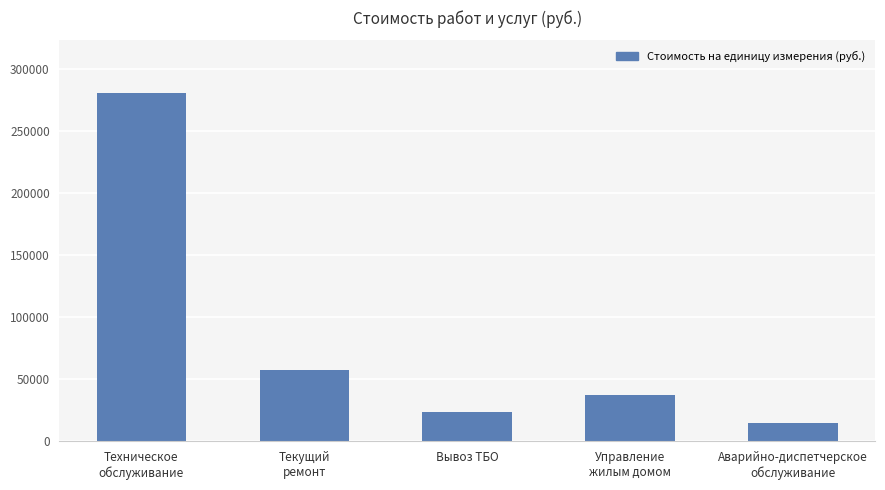

At which label is the value closest to 148111?

Текущий
ремонт